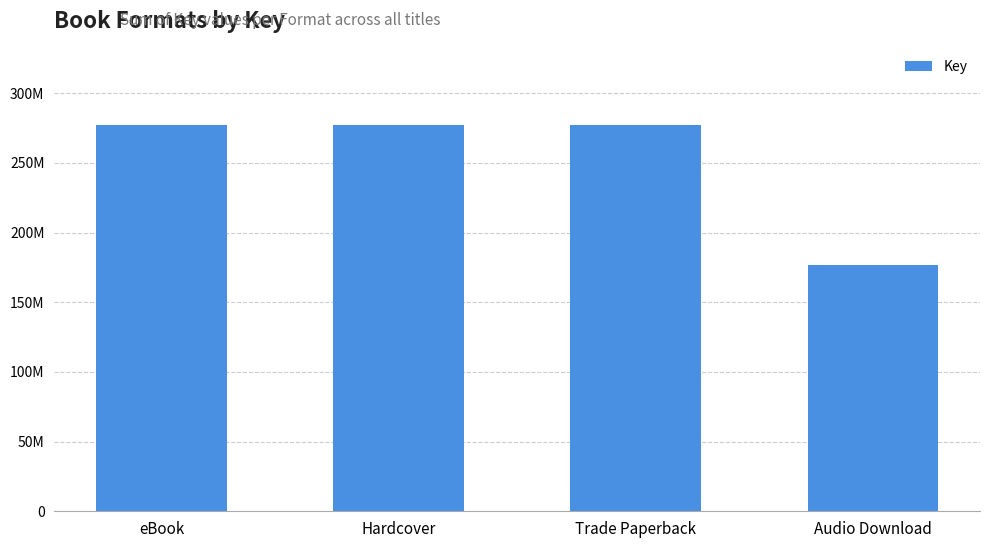

What is the label of the 3rd bar from the left?

Trade Paperback